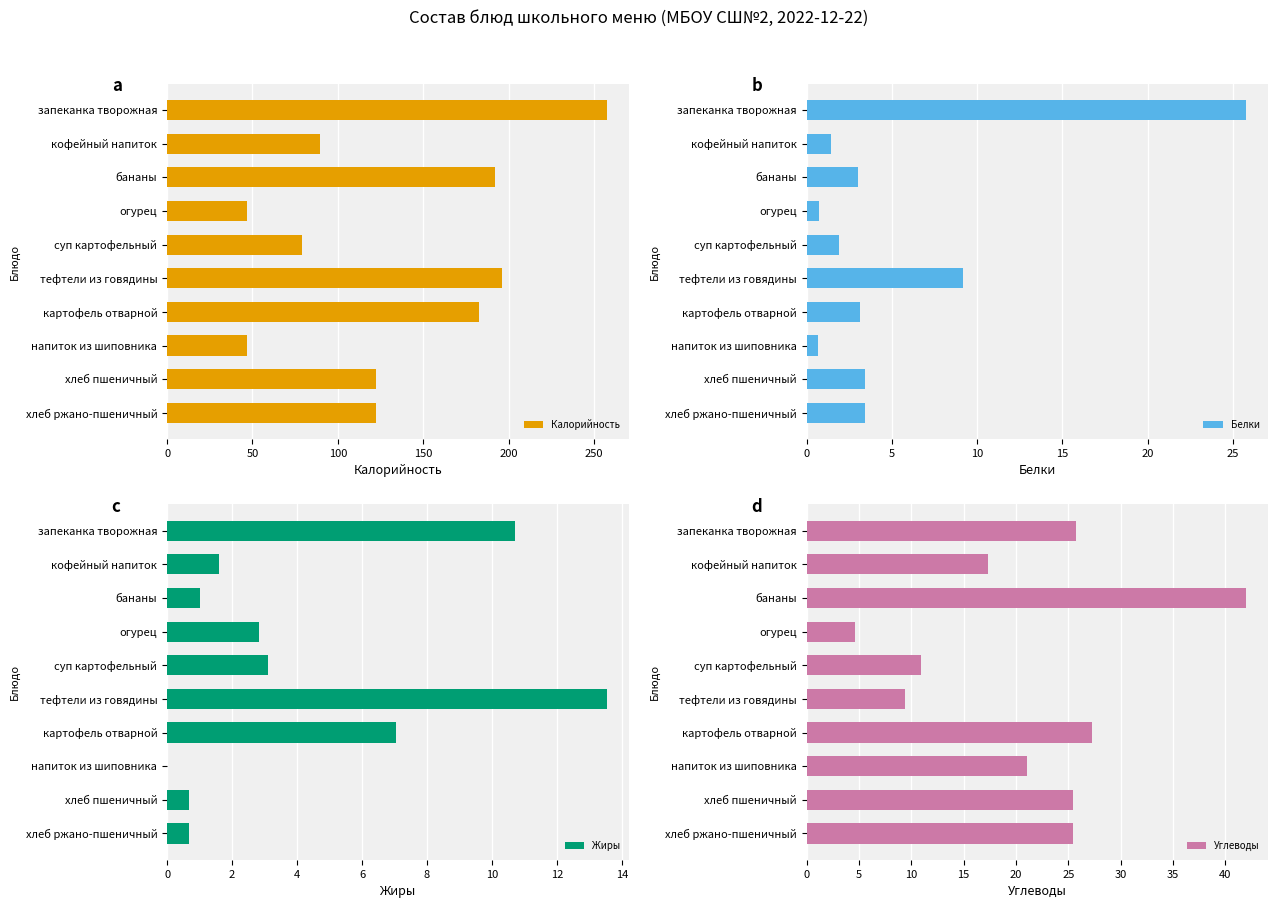

List the series in order of their peak value, highest first.

Калорийность, Углеводы, Белки, Жиры